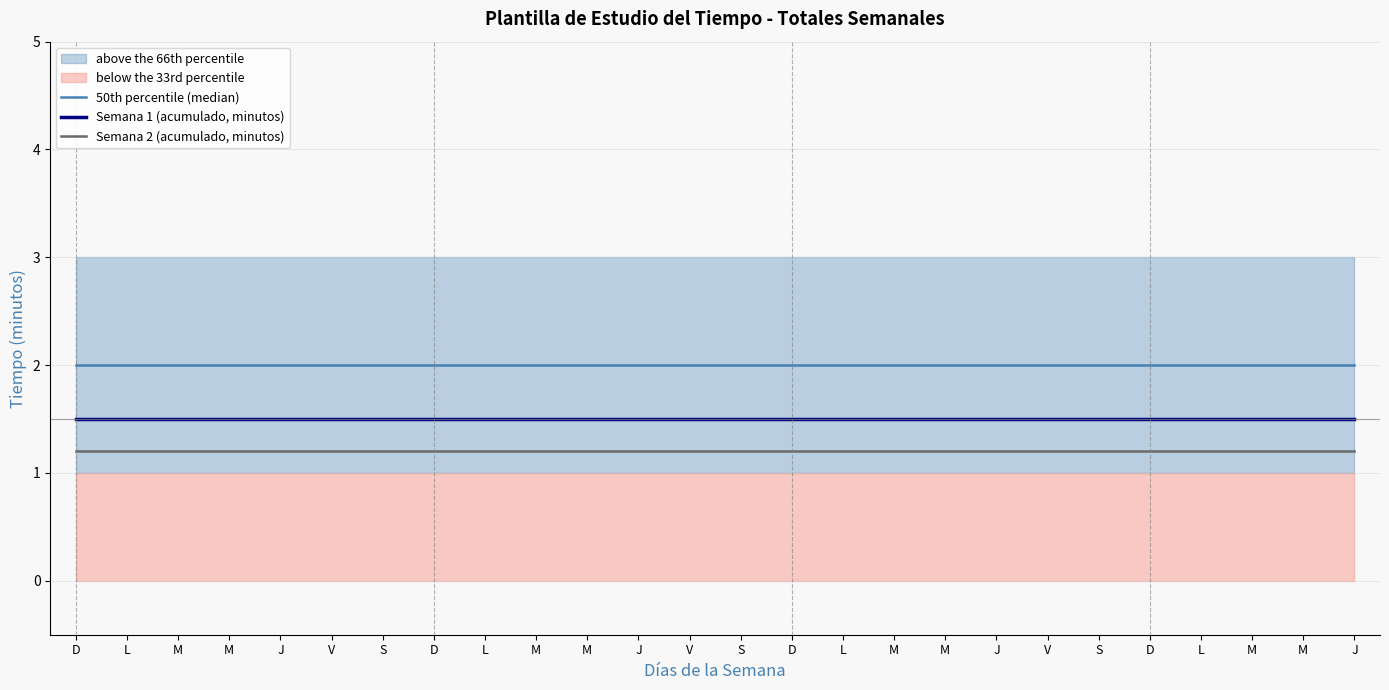

What is the value of the Semana 1 (acumulado, minutos) point at the 7th from the left?

1.5